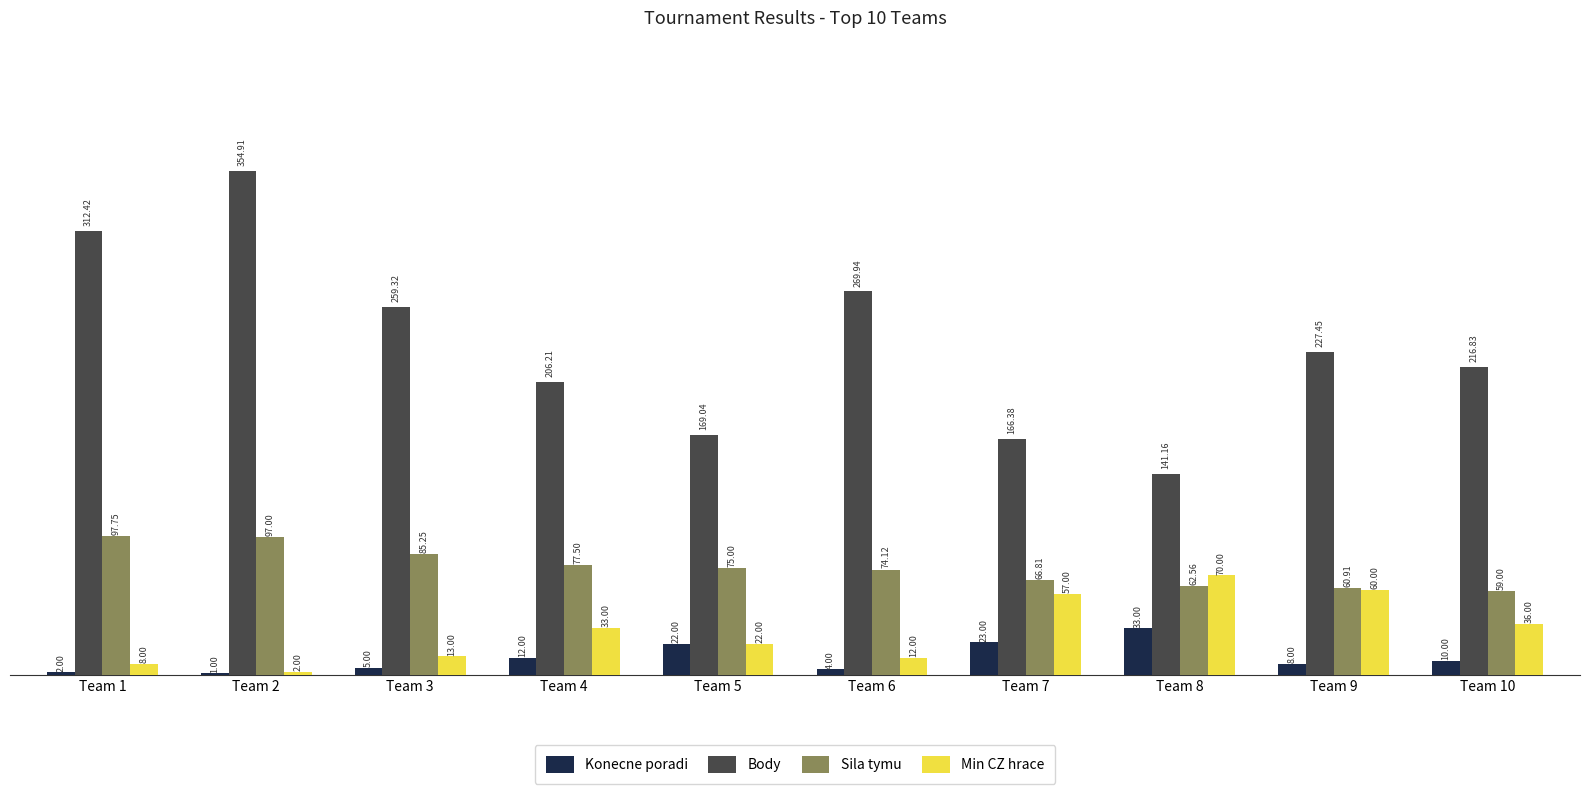

What is the difference between the Konecne poradi values at Team 1 and Team 7?

21.0